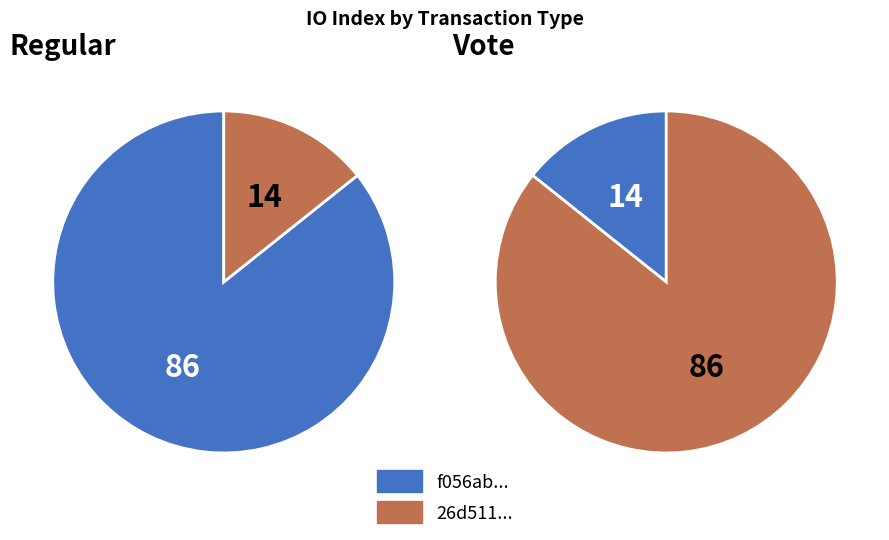

What portion of the pie excludes io_index=3?

85.7%